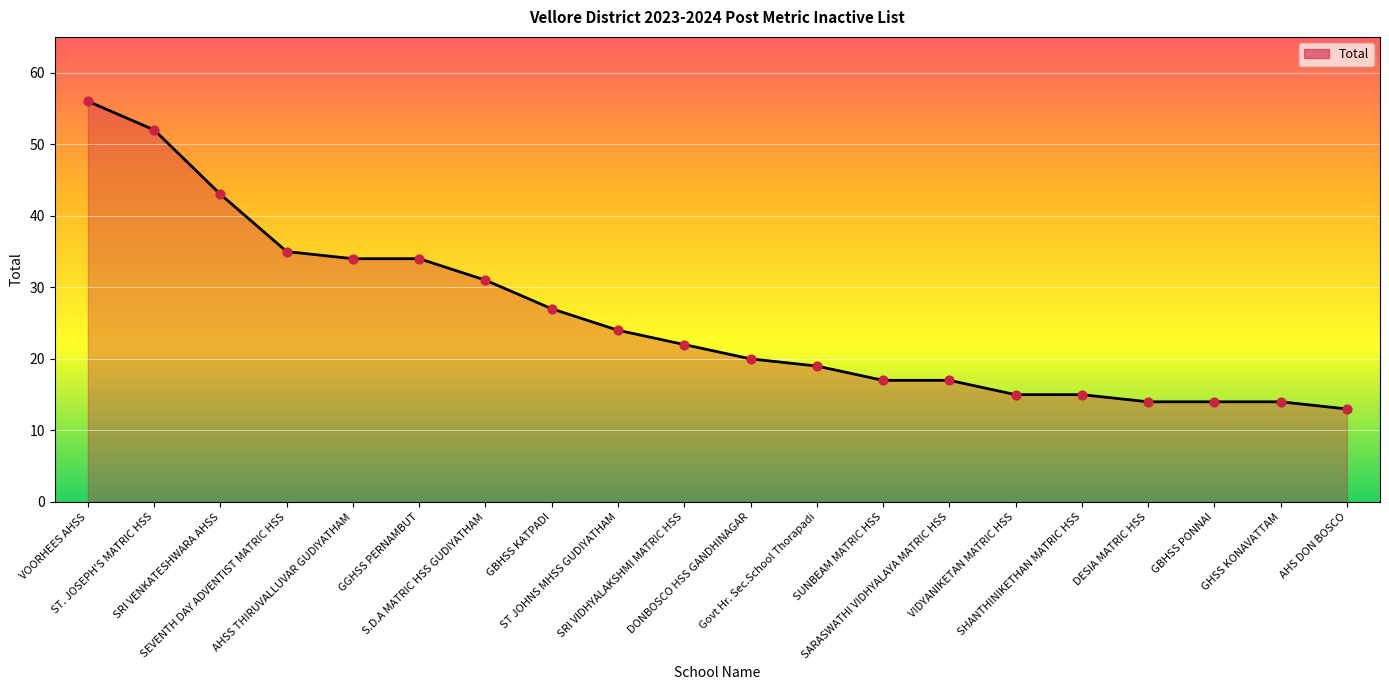

What is the ratio of the value at SRI VIDHYALAKSHMI MATRIC HSS to the value at DESIA MATRIC HSS?

1.6